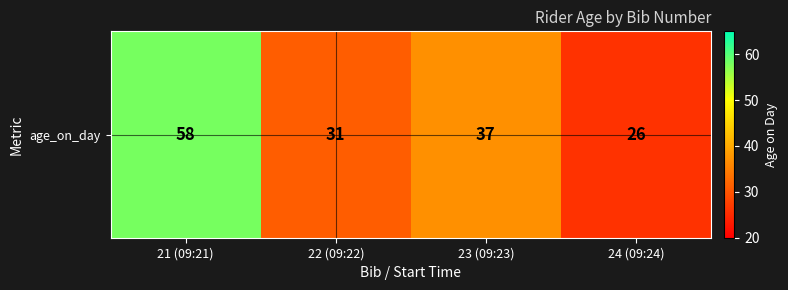

Count the number of data series in this chart.

1